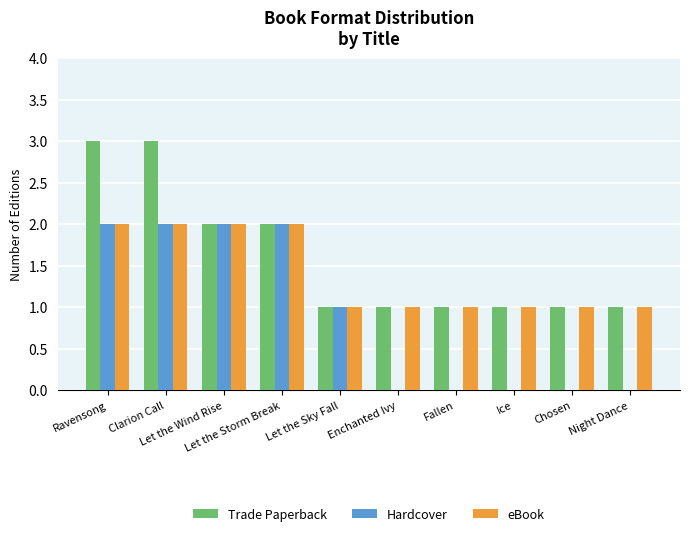

What is the sum of all Hardcover values?

9